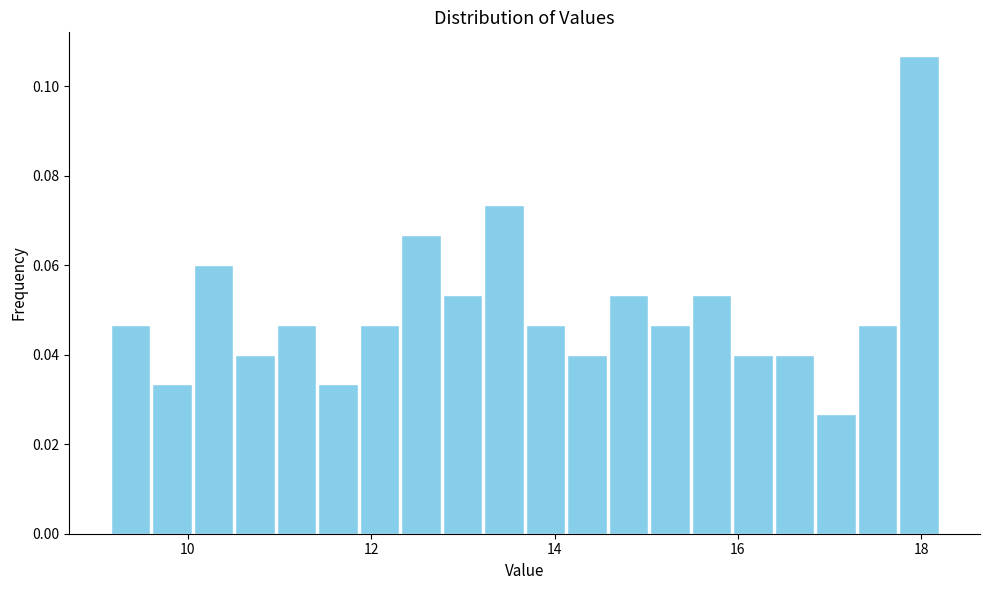

Read against the x-axis, roughly where is the centre of the tallest bar?

18.0